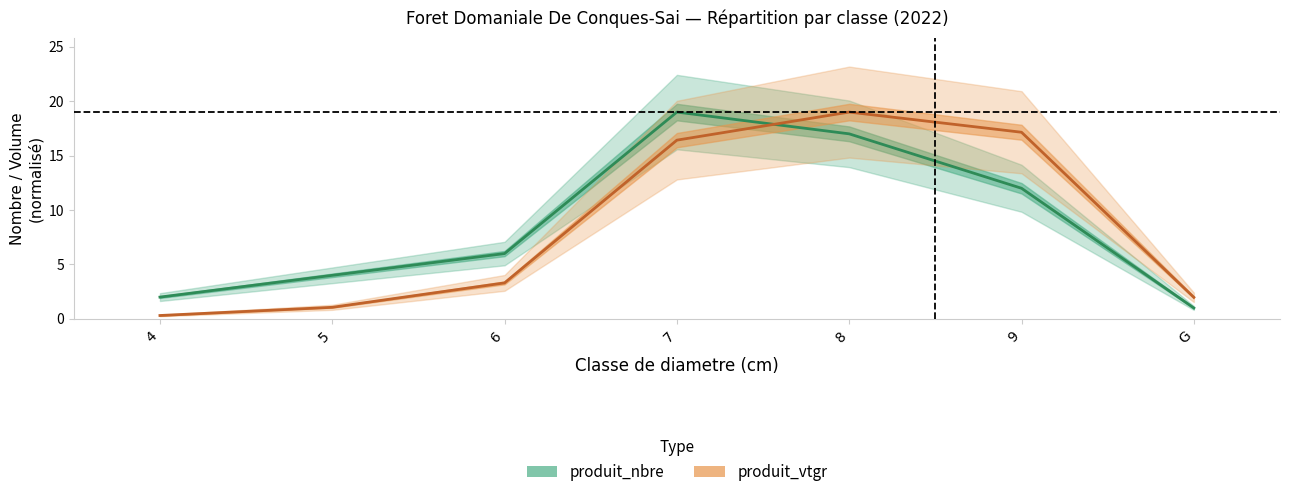

What is the sum of the produit_nbre values at 4 and 5?

6.0